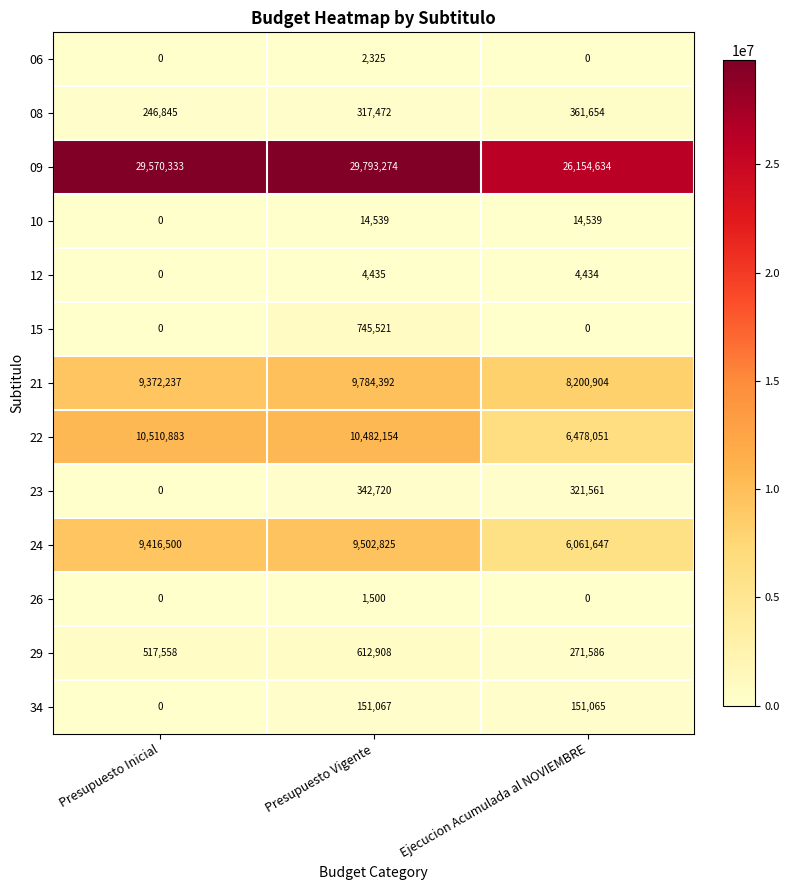

How many 26 values are between 0 and 1500?

3